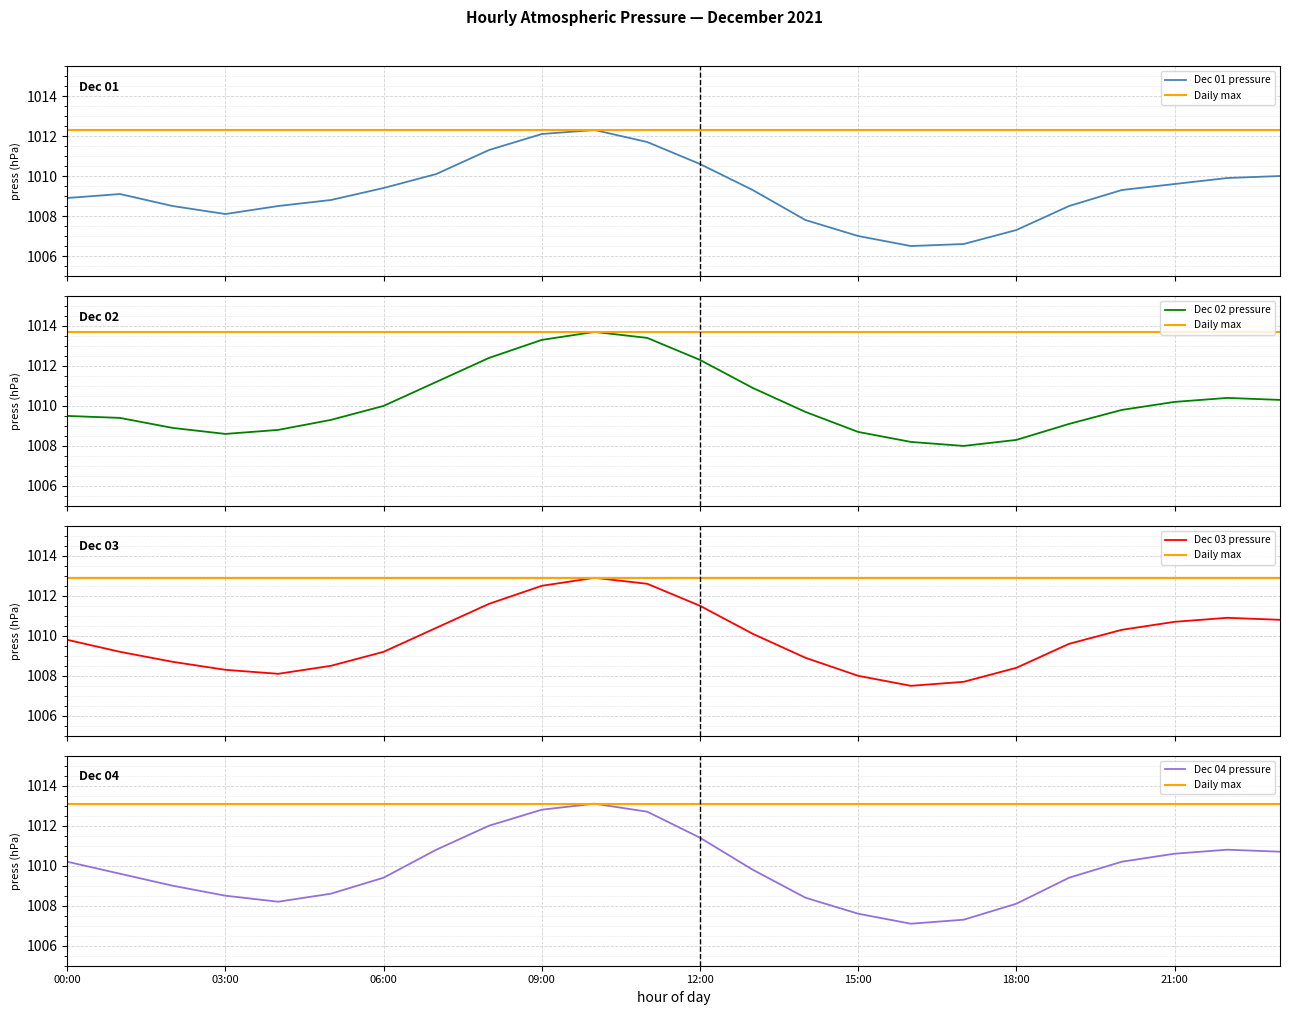

At which label is Dec 03 closest to 1010?

13:00